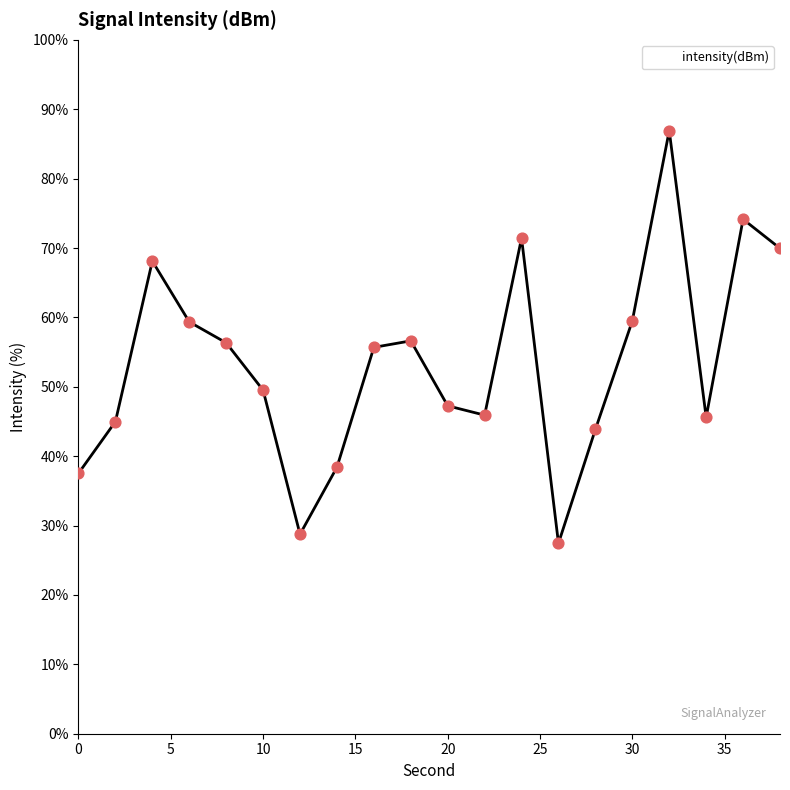

What is the difference between the maximum and minimum values?

59.5